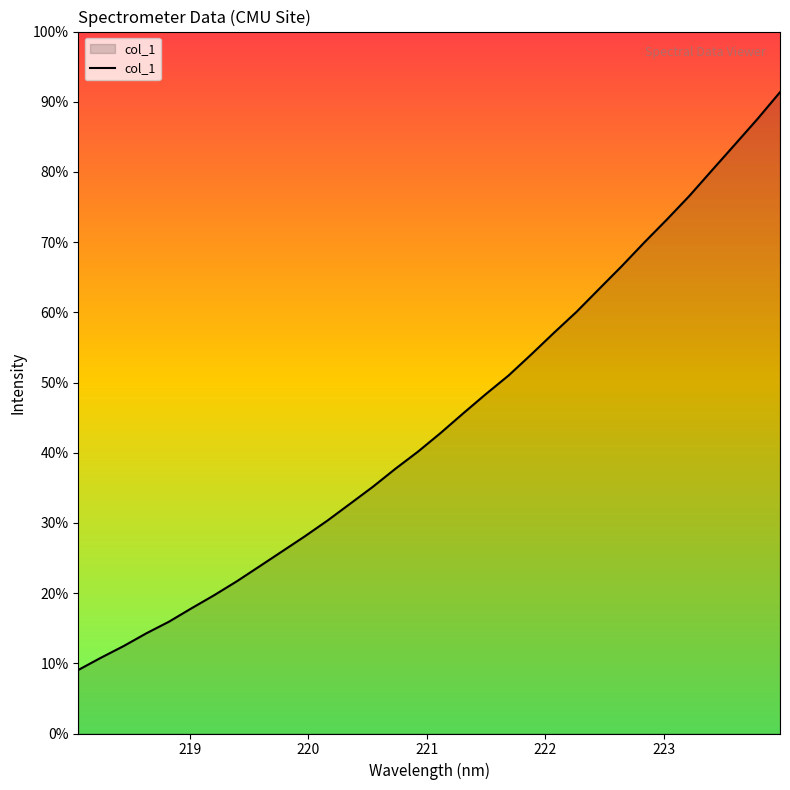

Does the chart have visible grid lines?

No